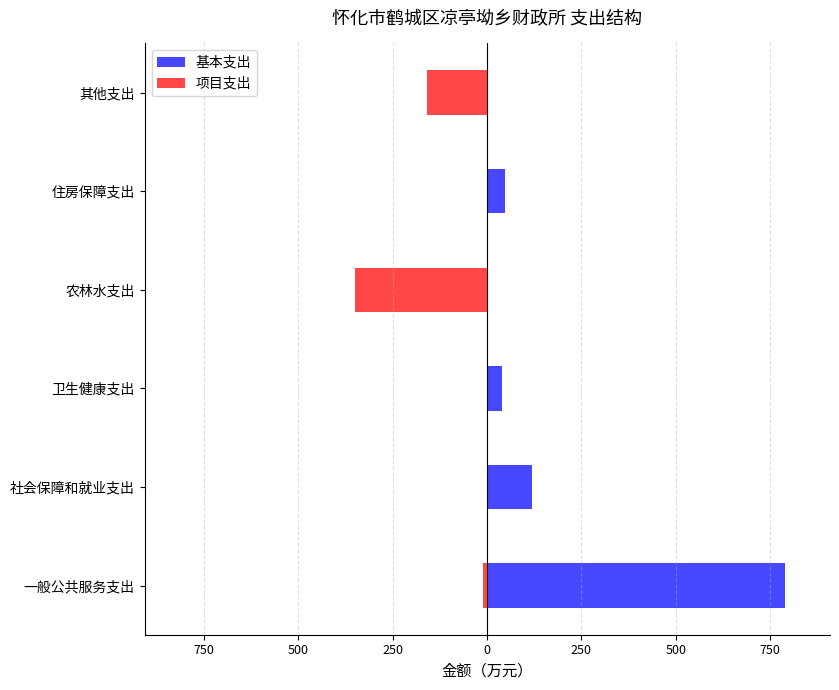

What is the difference between the second highest and second lowest values in the 项目支出 series?

160.0